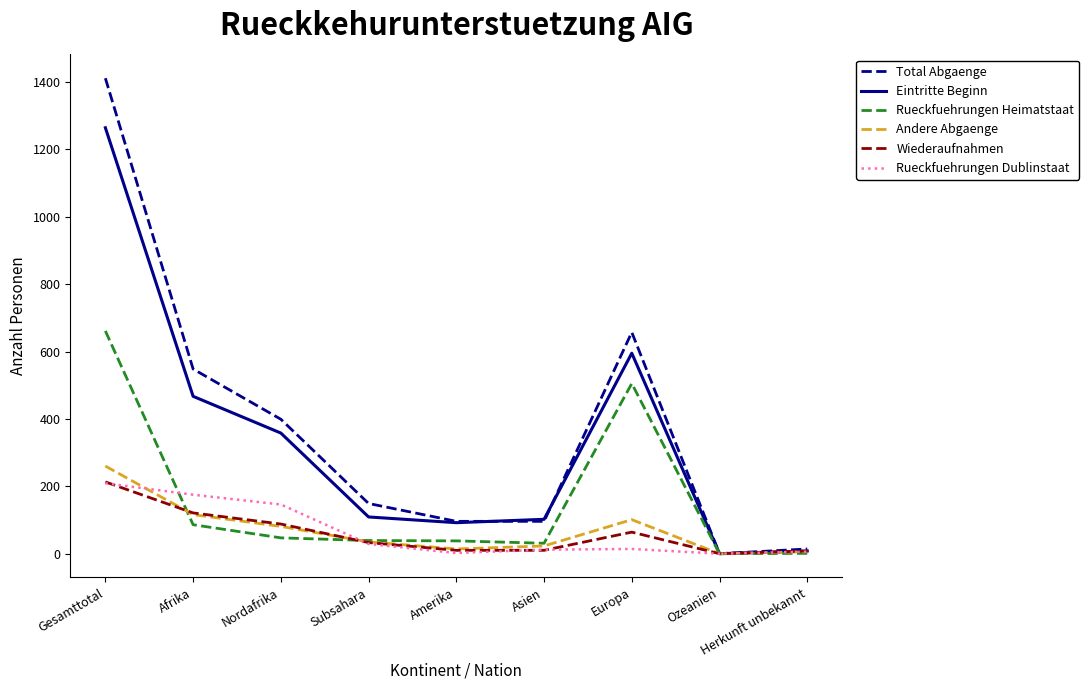

How many values in Total Abgaenge are above zero?

8